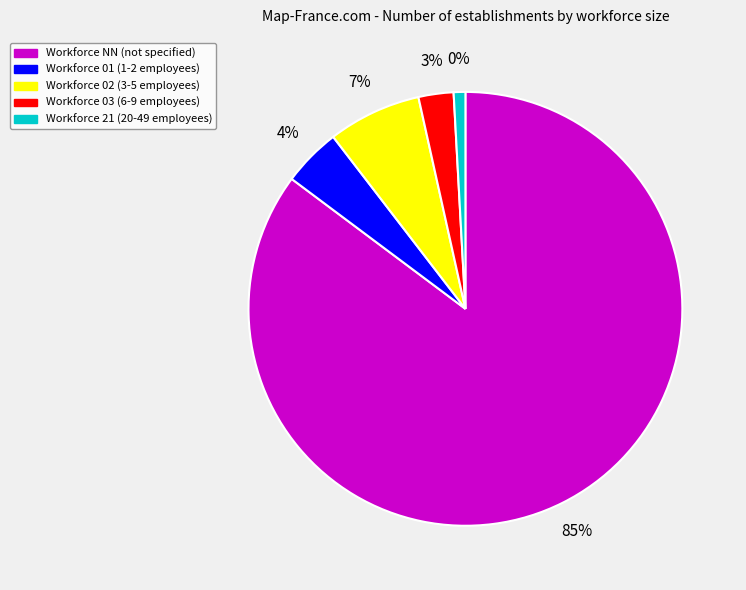

What percentage is the NN slice, to the nearest percent?

85%